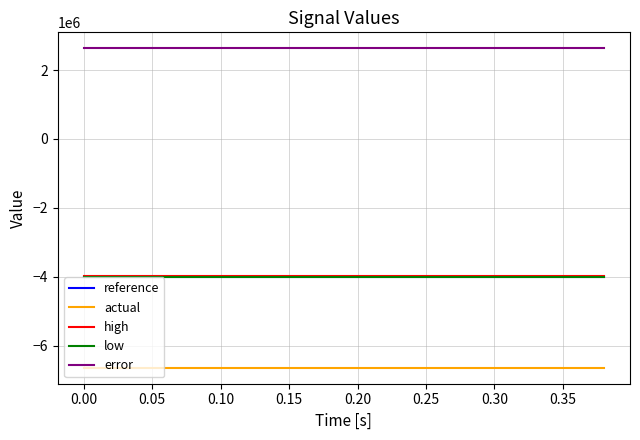

Which series has the largest total across all categories?

error